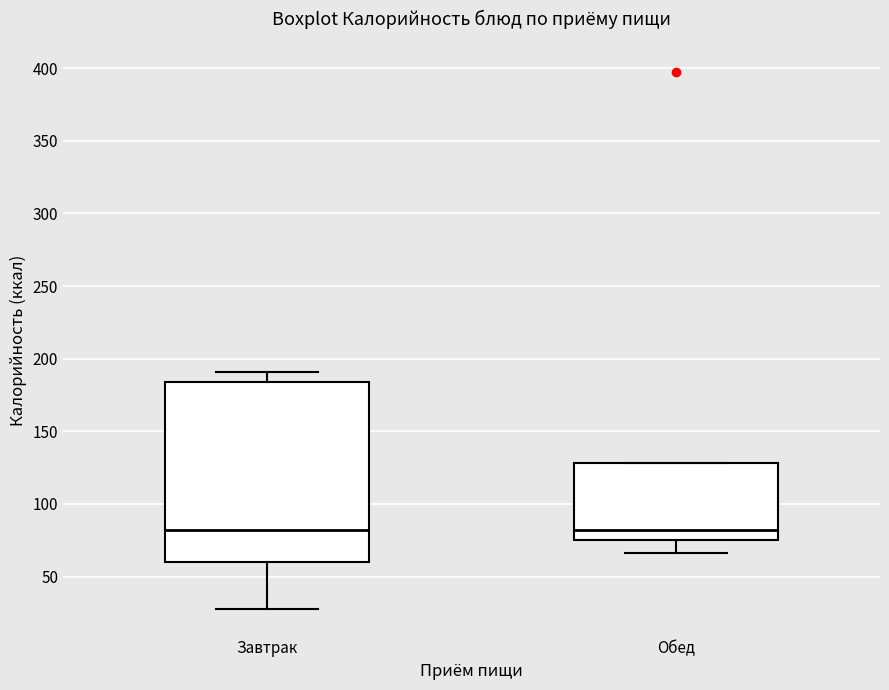

Where does the lower whisker of the box for Обед end on the y-axis? The values are not printed on the chart, so give them approximately, as read against the axis.

65